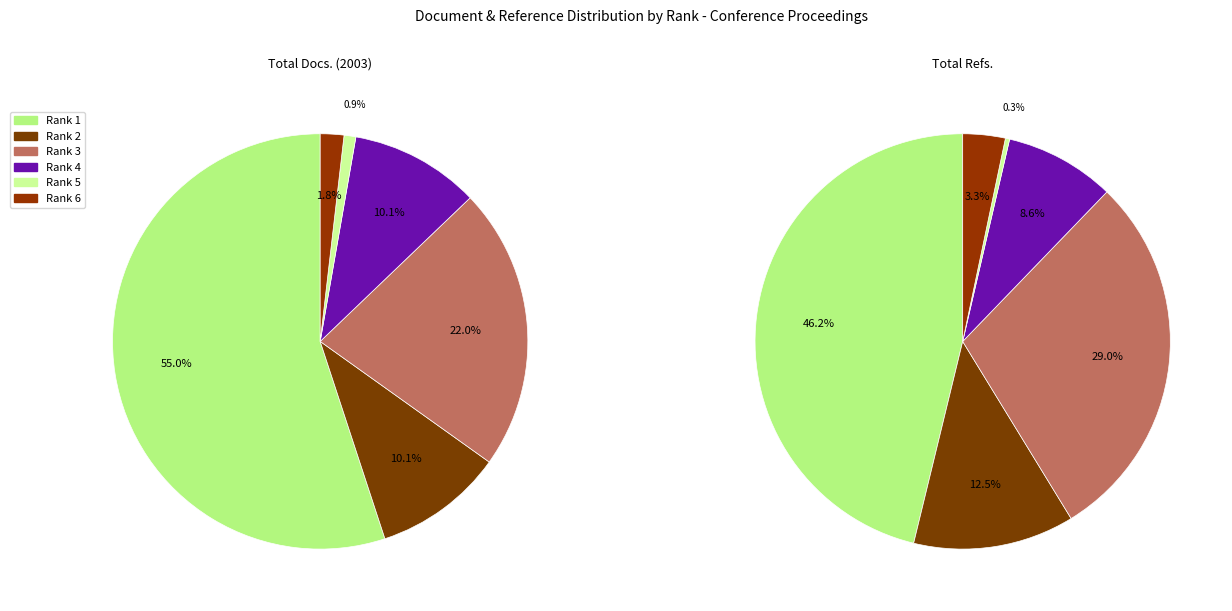

Is it true that Rank 2 (21100462815) is 10% of the pie?

True